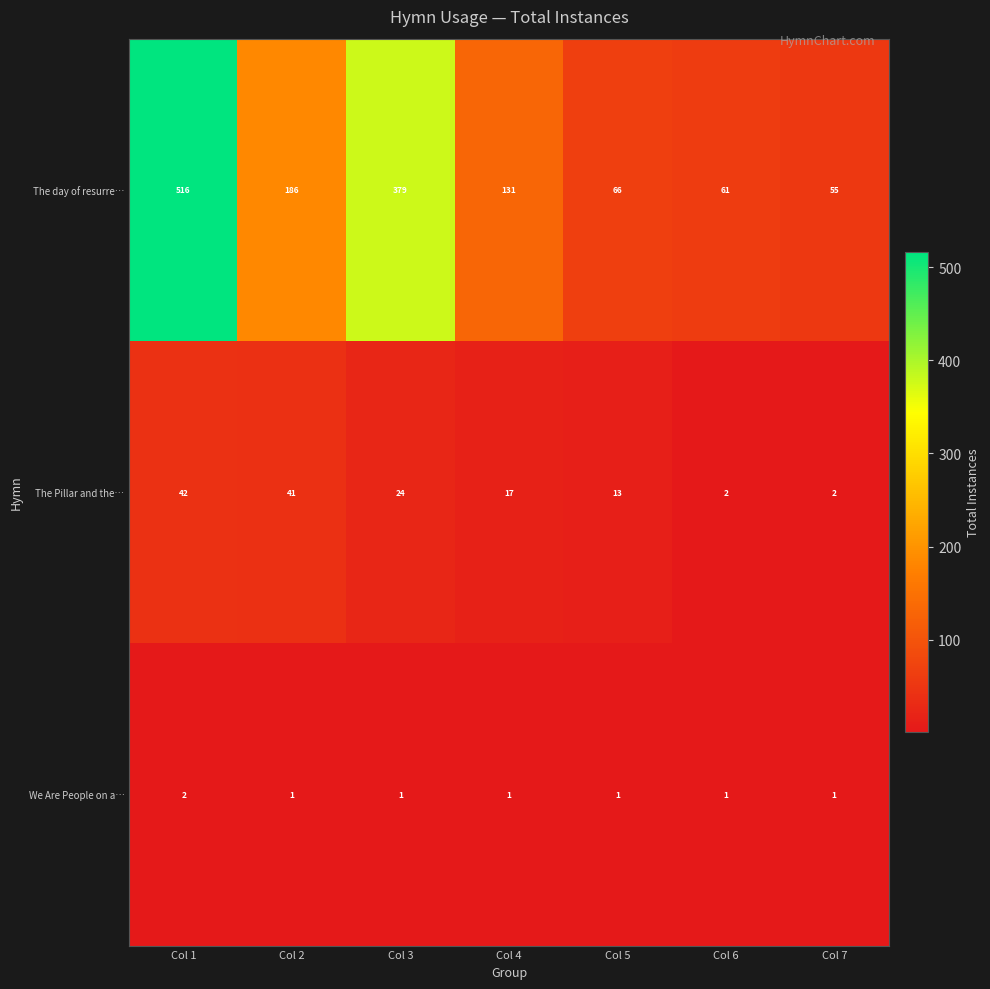

At which label is The day of resurre… closest to 285?

Col 3